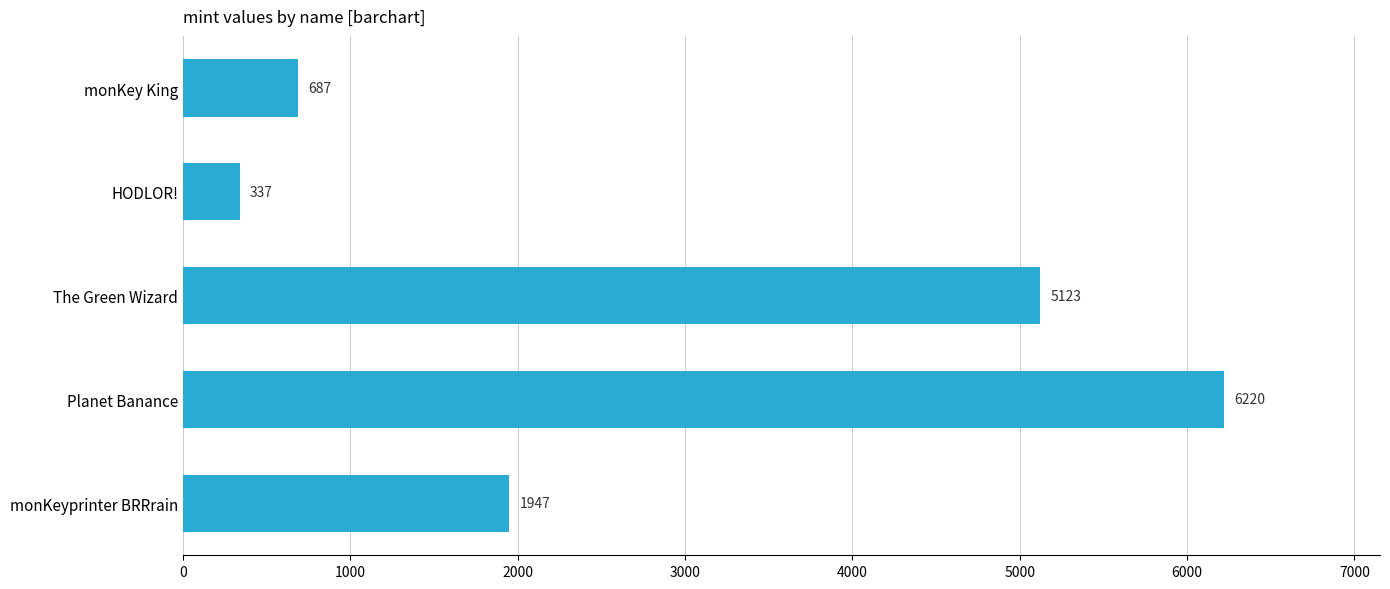

What is the greatest value displayed?

6220